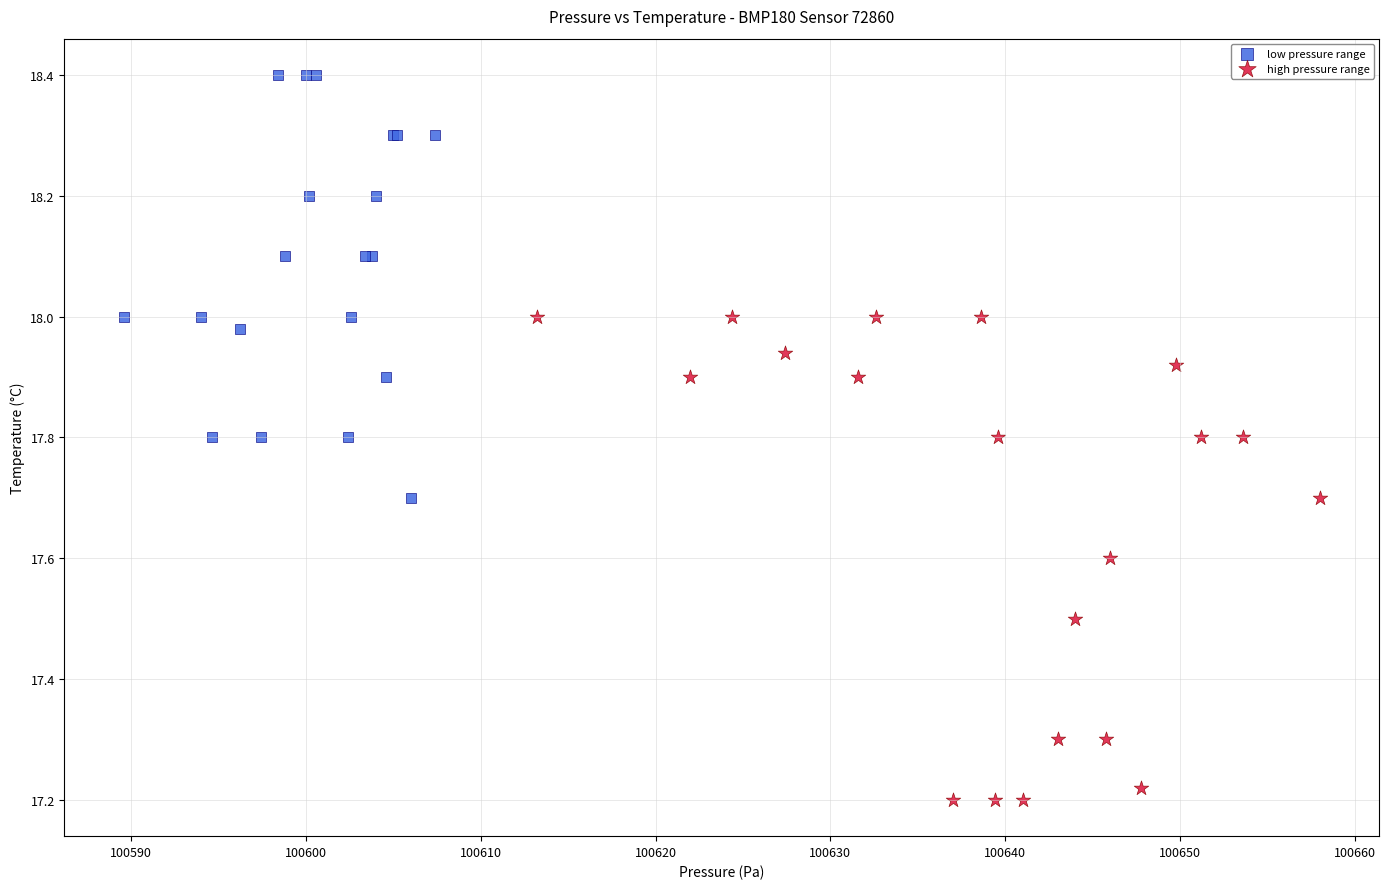

Which series reaches the maximum Y coordinate?

low pressure range